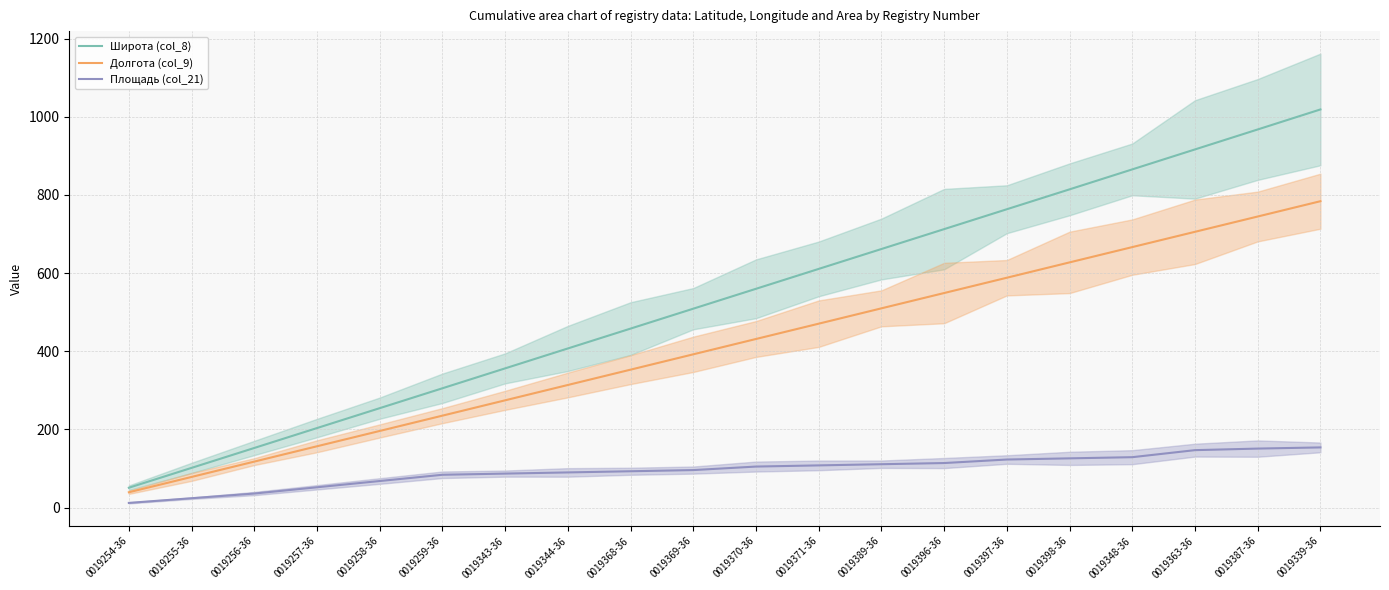

What are all the series names shown in the legend?

Широта (col_8), Долгота (col_9), Площадь (col_21)